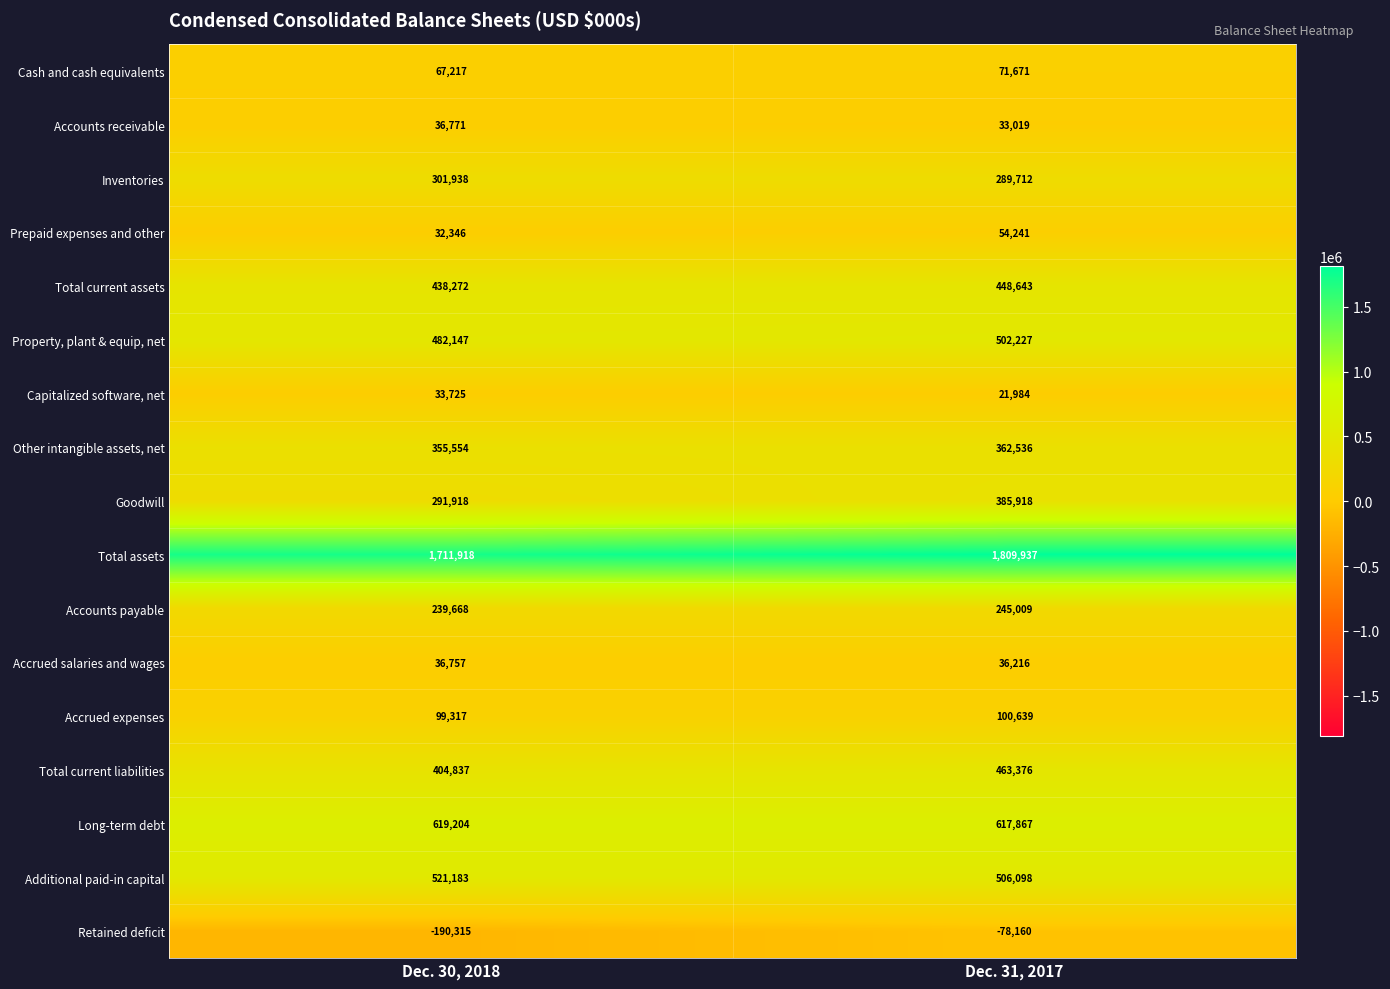

True or false: Total assets has a value of 1809937 at Dec. 31, 2017.

True